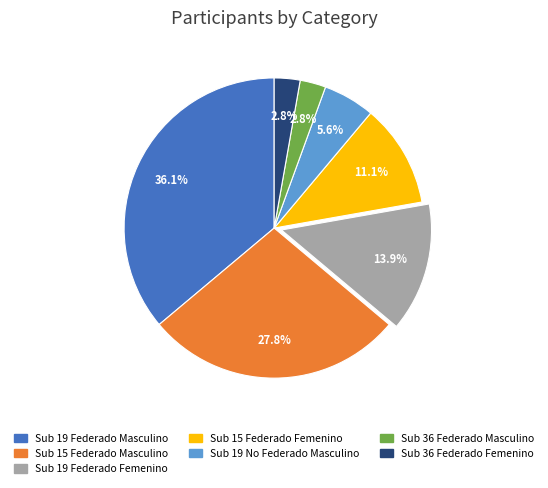

True or false: Sub 19 Federado Femenino accounts for 14% of the total.

True